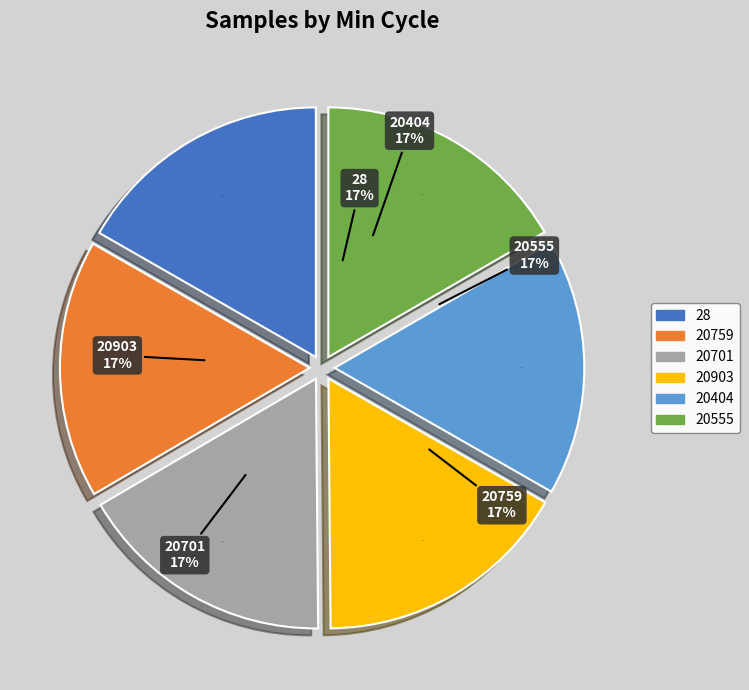

To the nearest percent, what is the average slice percentage?

17%